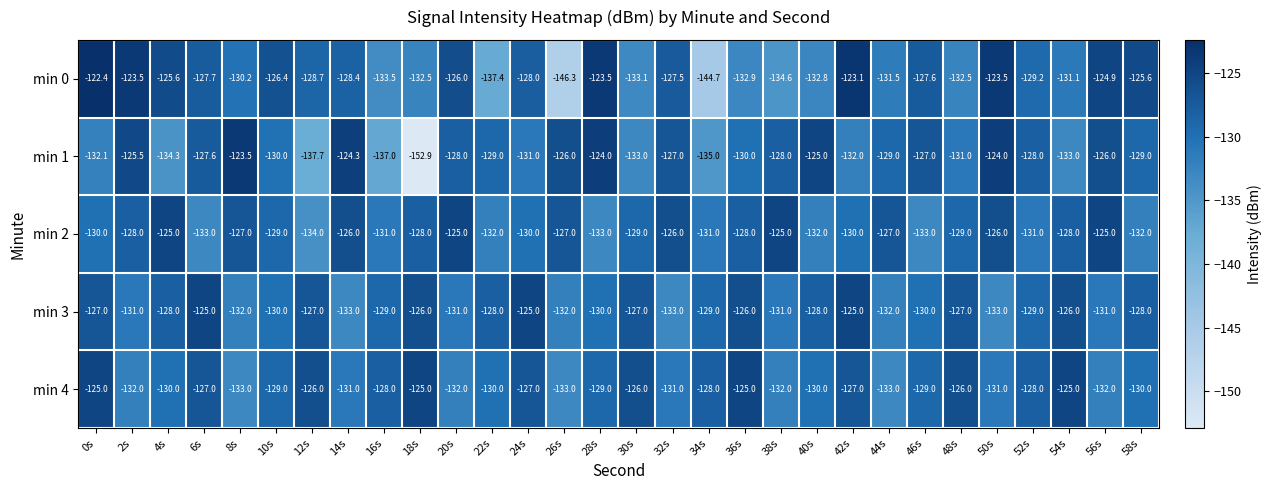

What is the lowest value of the min 2 series?

-134.0